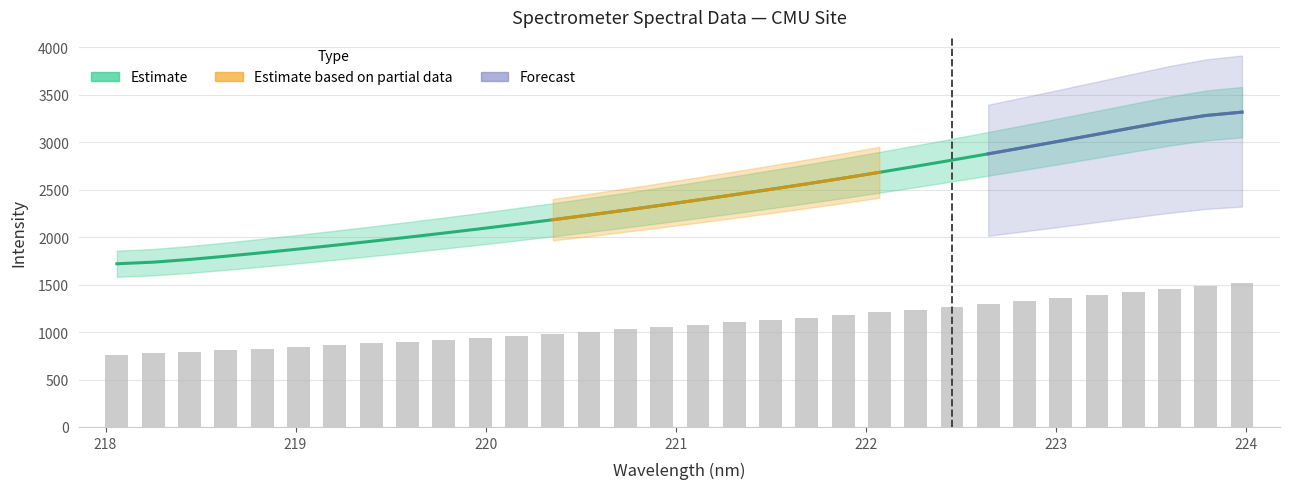

Approximately how many times larger is the value at 221.3083 compared to 223.5987?

0.8